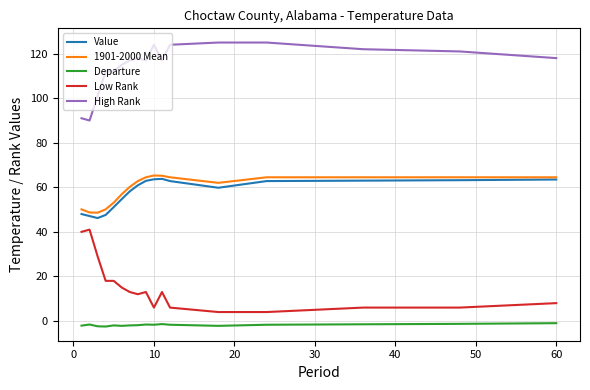

Which series has the largest total across all categories?

High Rank